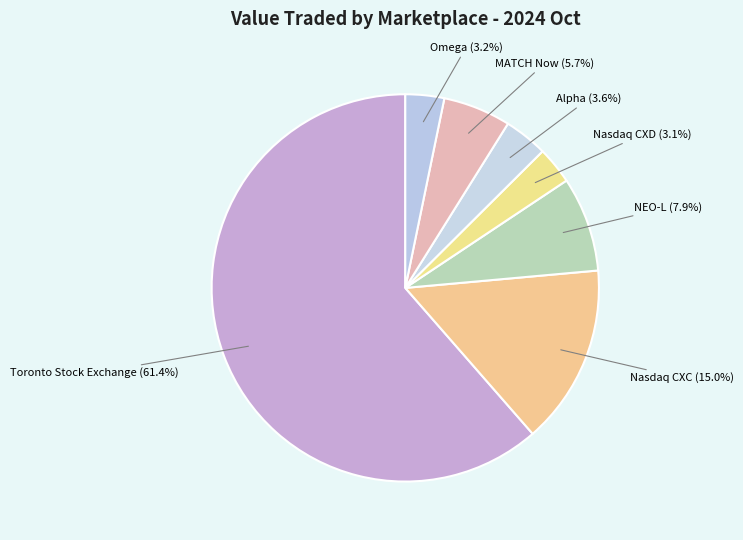

How many segments does this pie chart have?

7